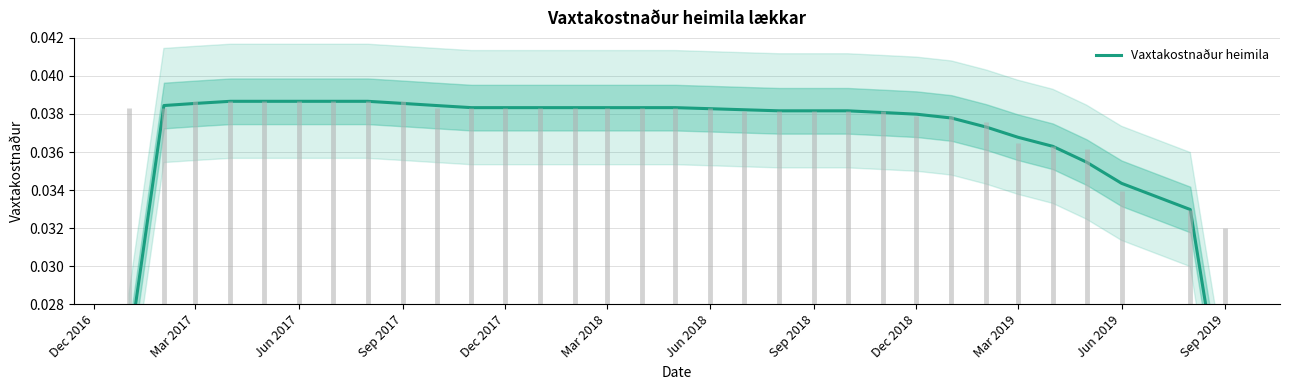

Which category has the highest value across all series?

Sep 2017